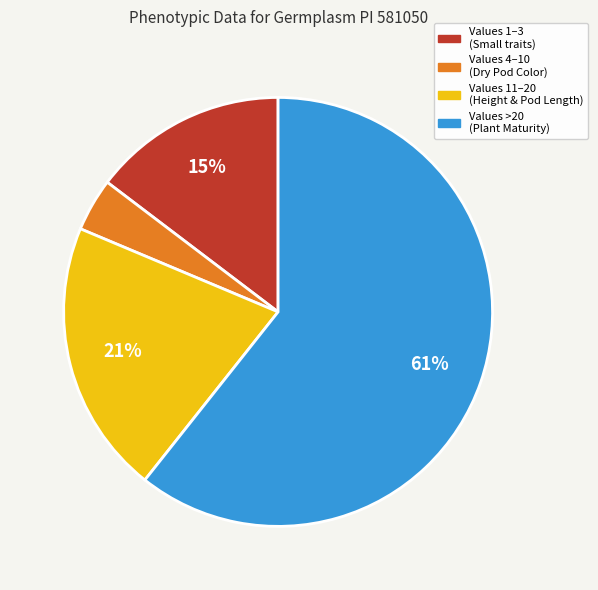

Does any single category account for the majority?

Yes